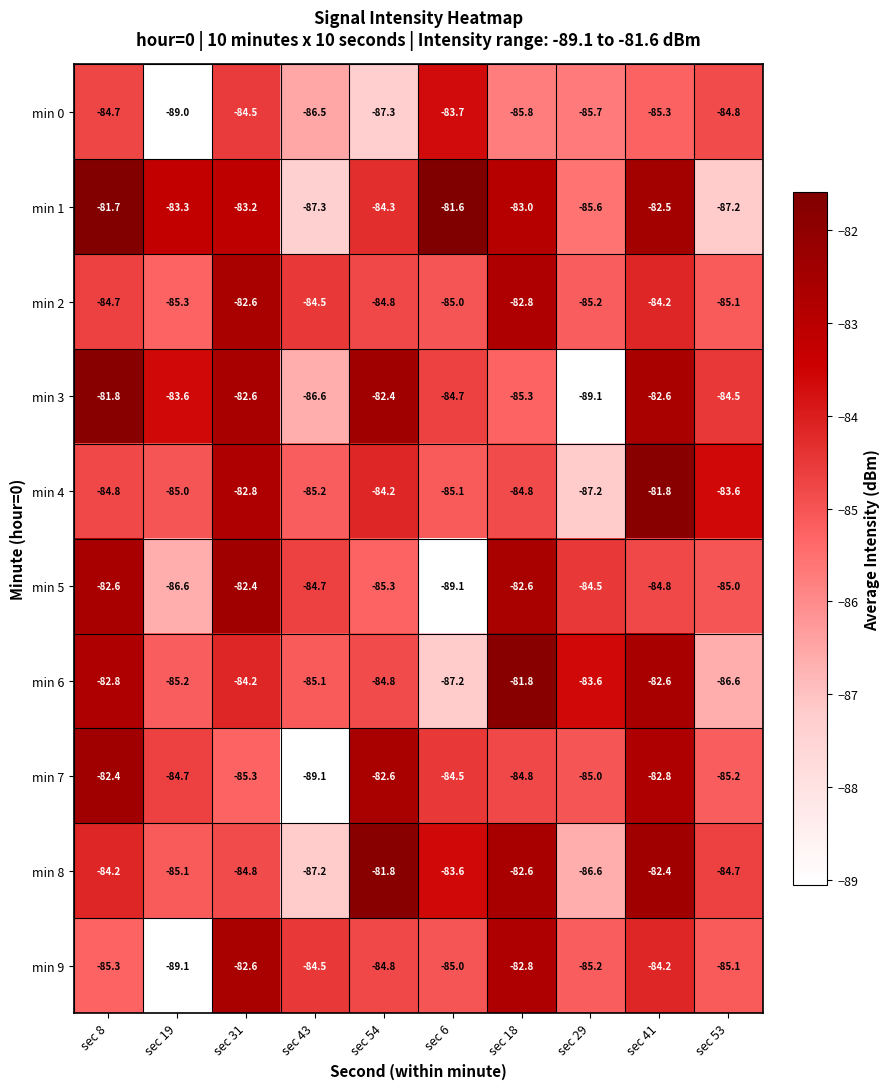

How many data points in min 2 are less than -84?

8